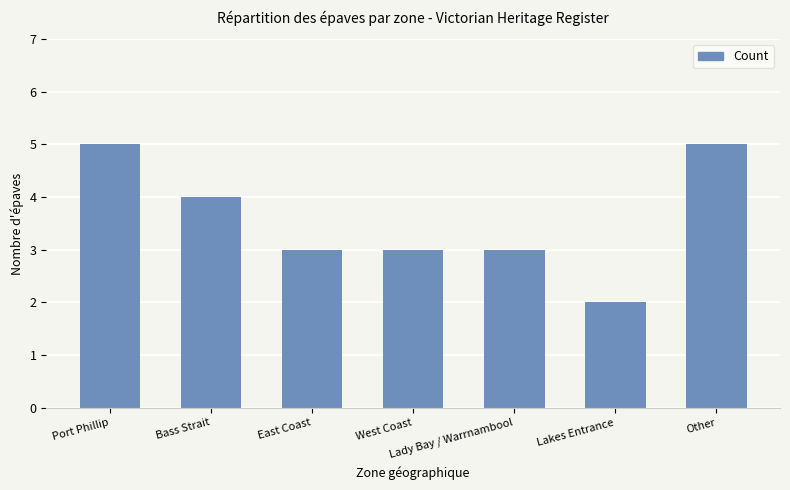

Read the value at Bass Strait.

4